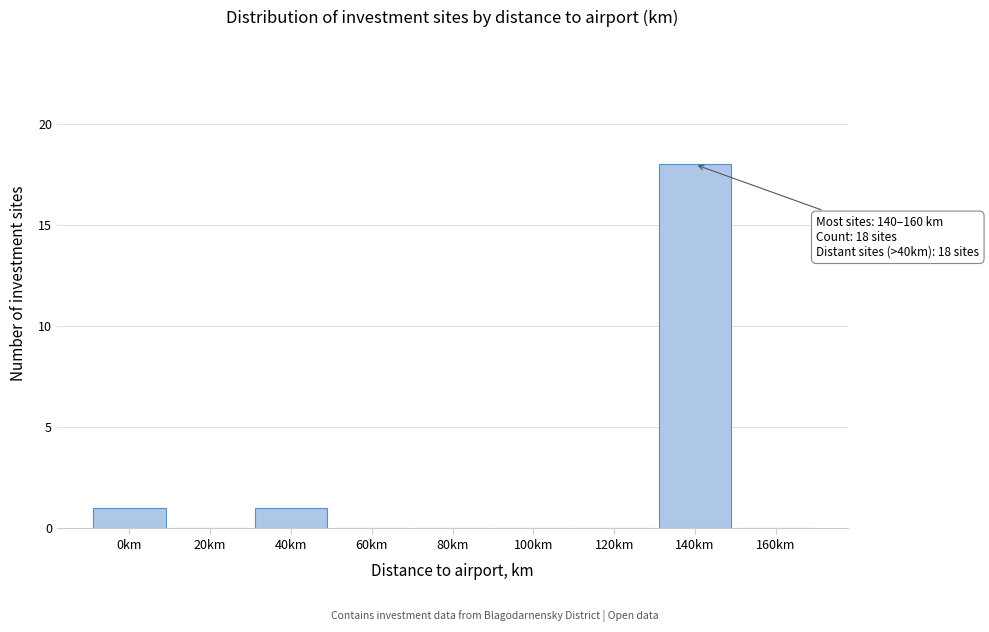

Reading left to right, list all the values displayed in this chart.

0km=1	20km=0	40km=1	60km=0	80km=0	100km=0	120km=0	140km=18	160km=0